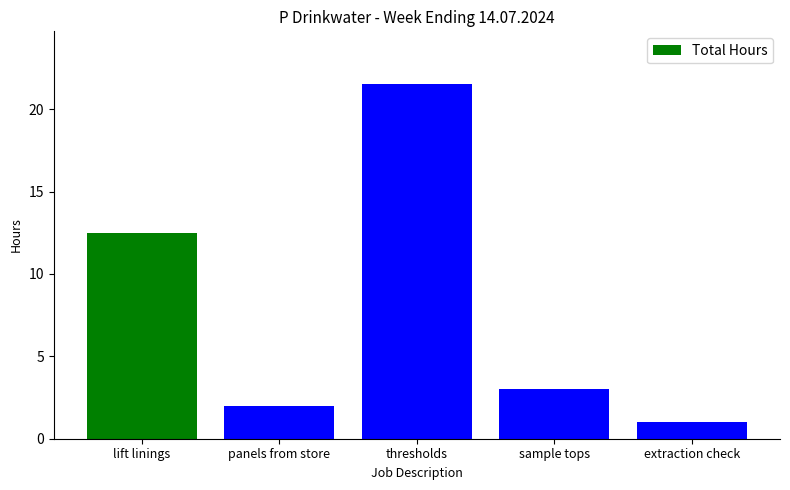

How many values are below 3?

2